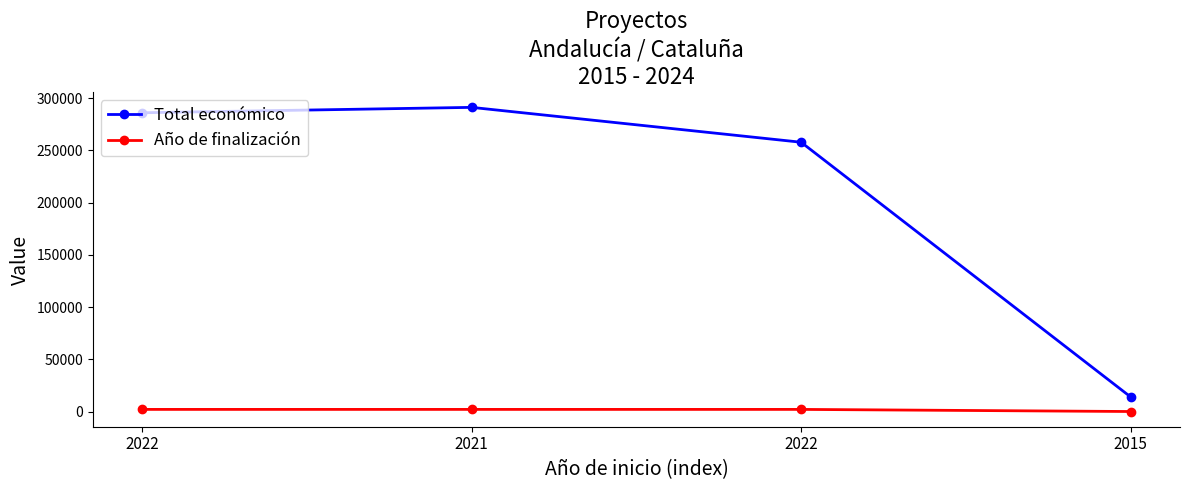

At how many categories does at least one series exceed 224468?

3